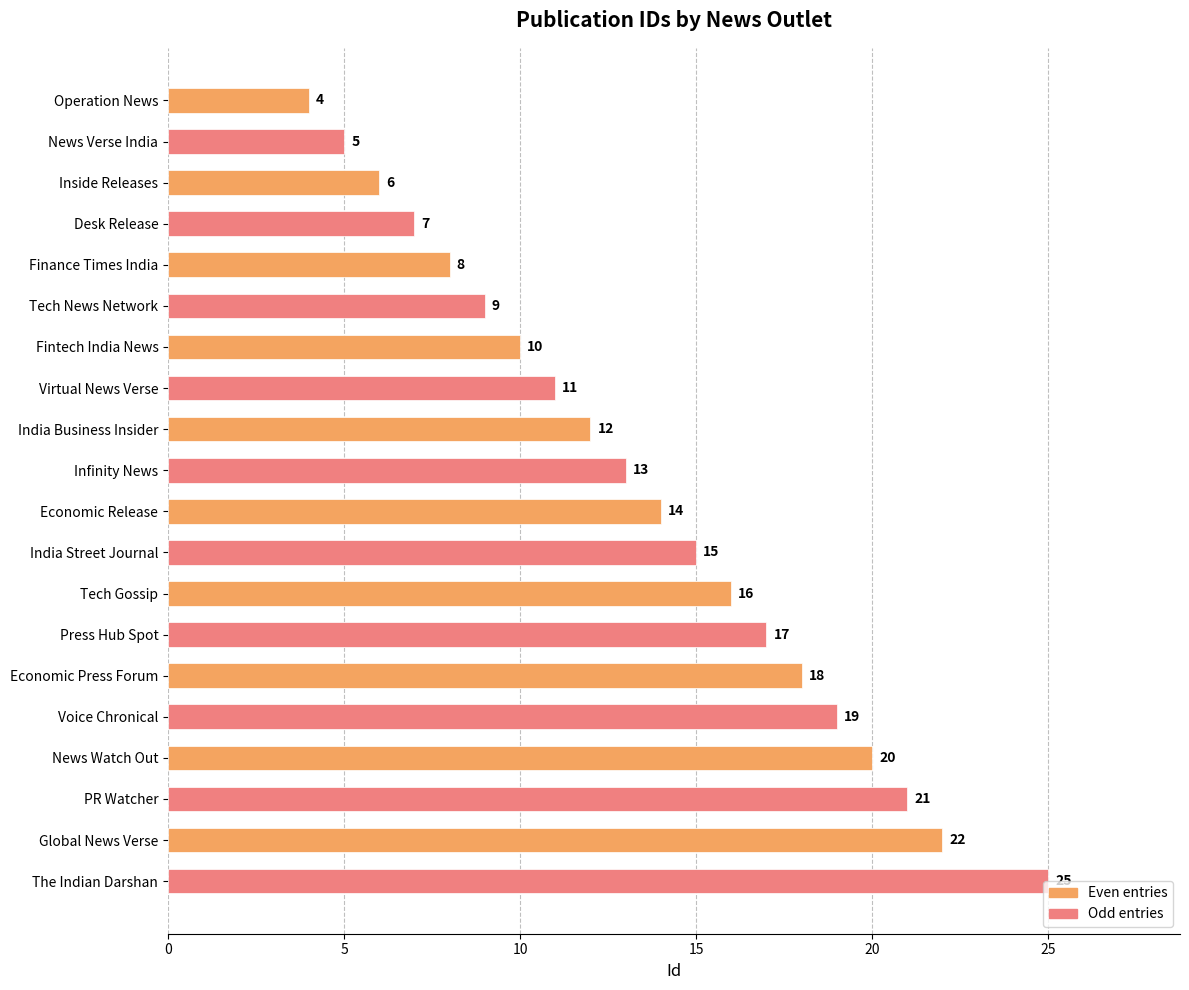

What is the smallest value displayed?

4